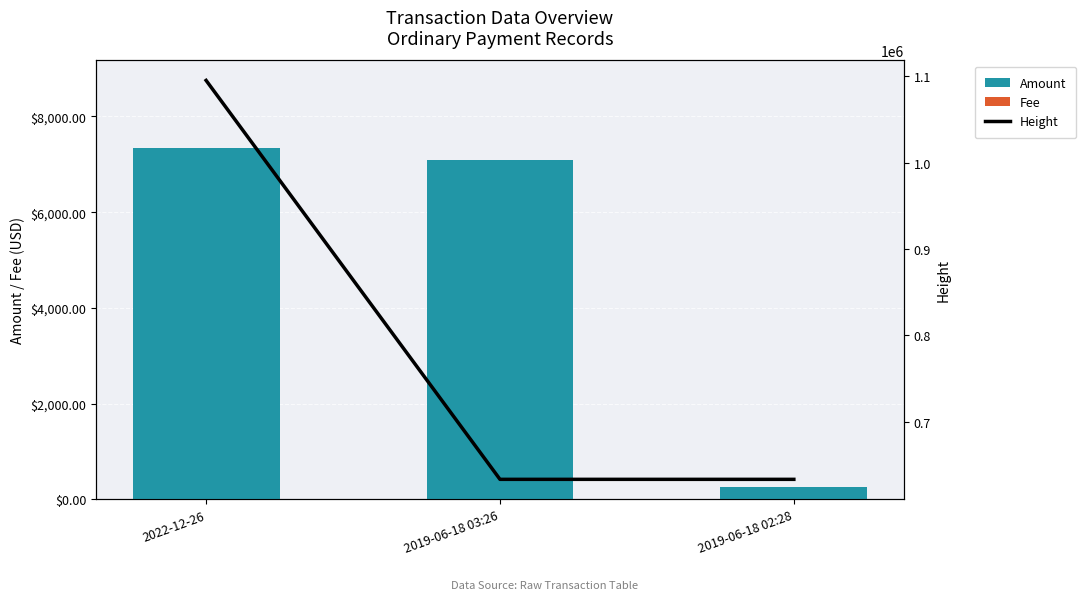

Rank the series at 2022-12-26 from highest to lowest value.

Height, Amount, Fee